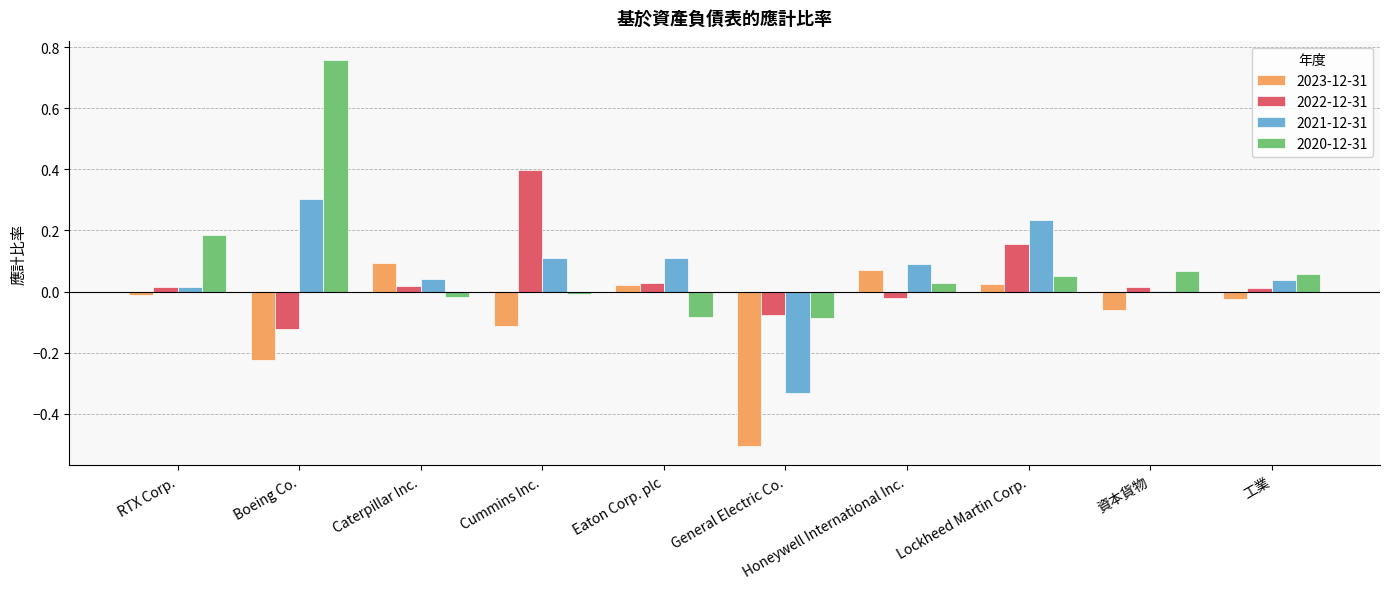

What is the maximum value for 2022-12-31?

0.4